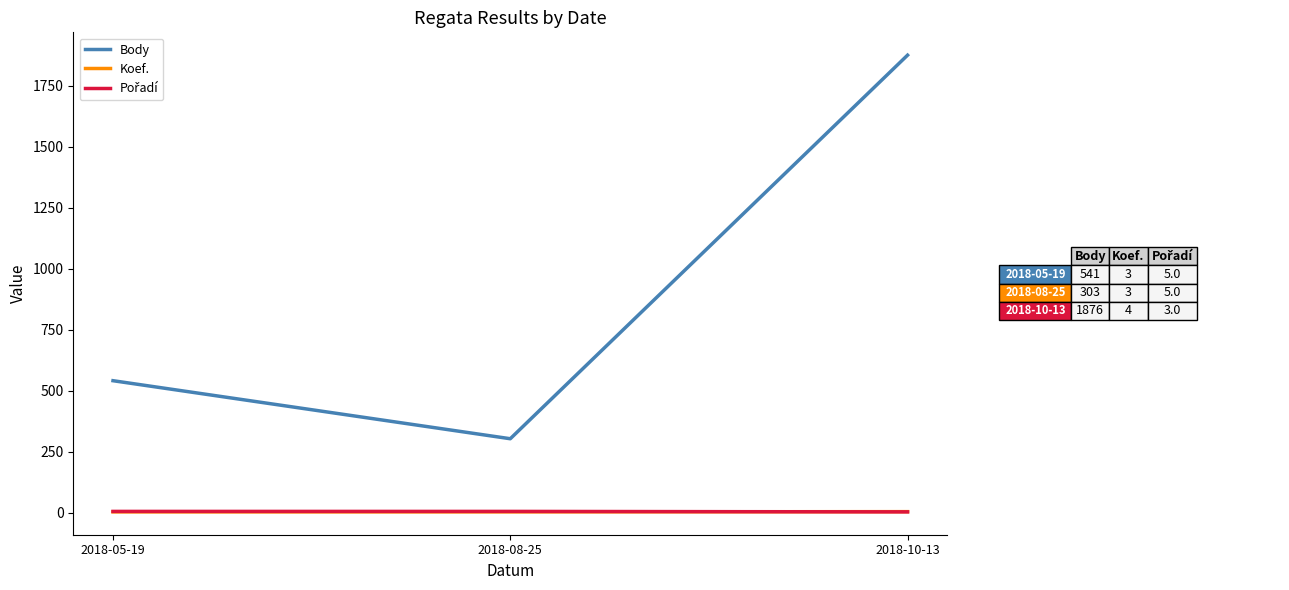

How many categories are shown in the chart?

3